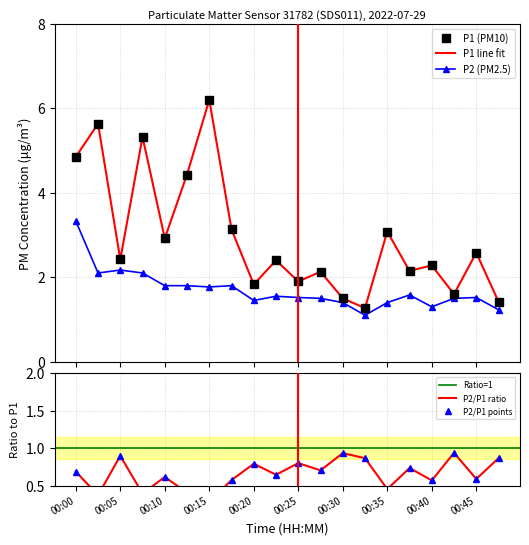

Is this an area chart (filled region under the line)?

No